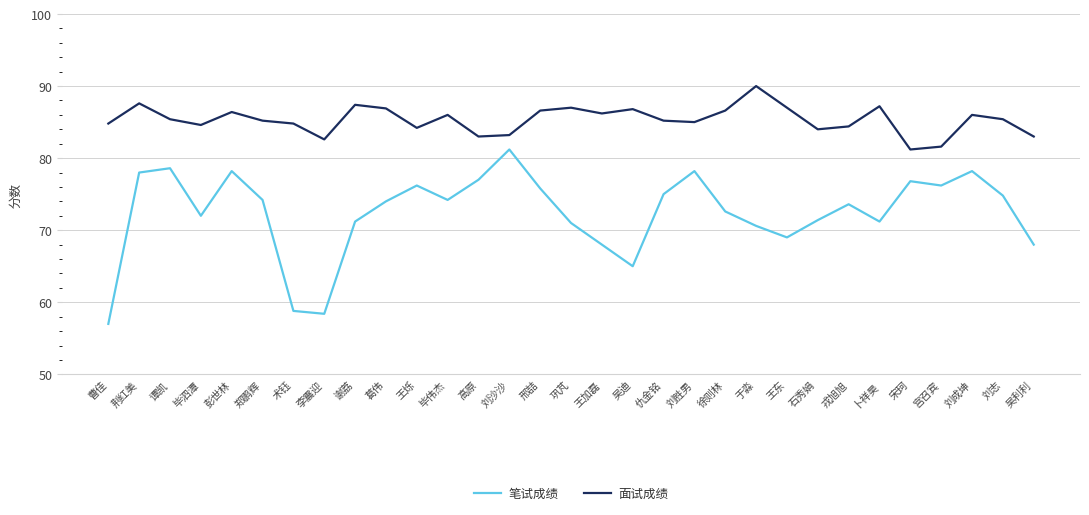

What position from the right is 吴利利?

1